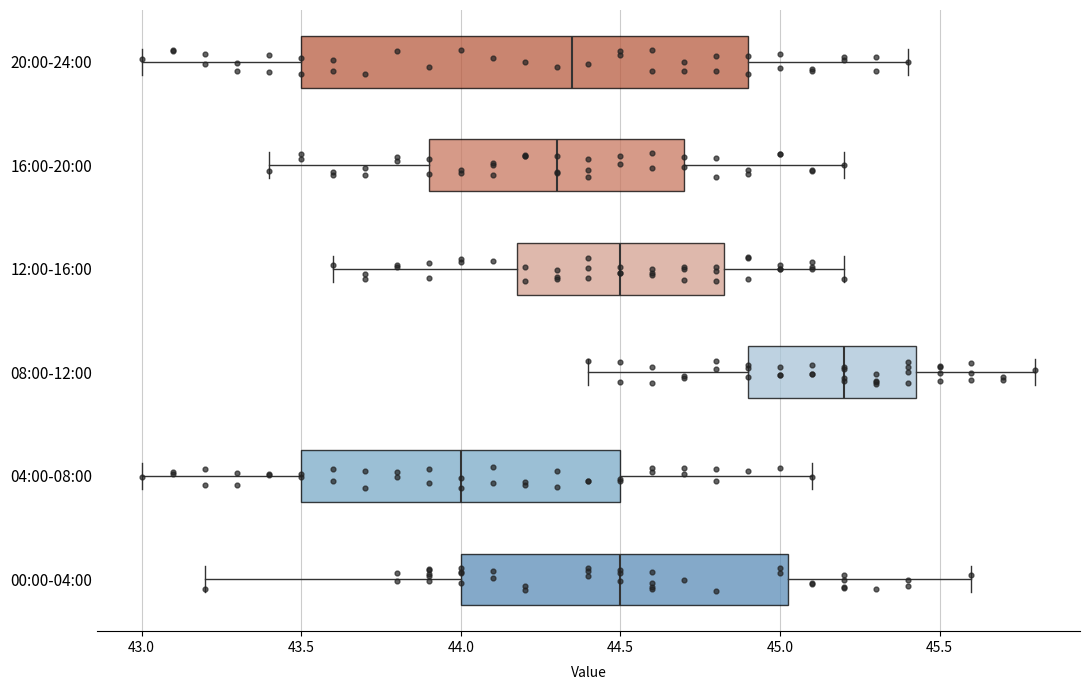

Reading bottom to top, read every box against the x-axis: the position of its median line, the range the box covers, and the ends of its whiskers. The values are not printed on the chart, so give them approximately, as read against the axis.

00:00-04:00: median 44.50, box 44.00 to 45.05, whiskers 43.20 to 45.60
04:00-08:00: median 44.00, box 43.50 to 44.50, whiskers 43.00 to 45.10
08:00-12:00: median 45.20, box 44.90 to 45.45, whiskers 44.40 to 45.80
12:00-16:00: median 44.50, box 44.20 to 44.85, whiskers 43.60 to 45.20
16:00-20:00: median 44.30, box 43.90 to 44.70, whiskers 43.40 to 45.20
20:00-24:00: median 44.35, box 43.50 to 44.90, whiskers 43.00 to 45.40